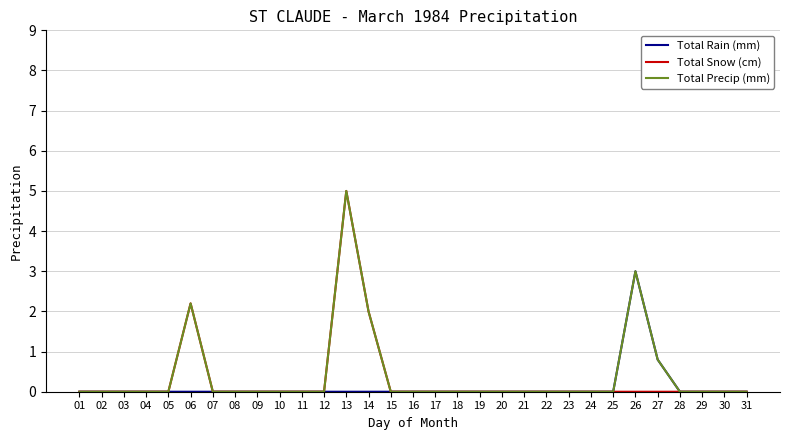

Reading left to right, what are all the values shown in this chart?

Total Rain (mm): 01=0.0	02=0.0	03=0.0	04=0.0	05=0.0	06=0.0	07=0.0	08=0.0	09=0.0	10=0.0	11=0.0	12=0.0	13=0.0	14=0.0	15=0.0	16=0.0	17=0.0	18=0.0	19=0.0	20=0.0	21=0.0	22=0.0	23=0.0	24=0.0	25=0.0	26=3.0	27=0.8	28=0.0	29=0.0	30=0.0	31=0.0
Total Snow (cm): 01=0.0	02=0.0	03=0.0	04=0.0	05=0.0	06=2.2	07=0.0	08=0.0	09=0.0	10=0.0	11=0.0	12=0.0	13=5.0	14=2.0	15=0.0	16=0.0	17=0.0	18=0.0	19=0.0	20=0.0	21=0.0	22=0.0	23=0.0	24=0.0	25=0.0	26=0.0	27=0.0	28=0.0	29=0.0	30=0.0	31=0.0
Total Precip (mm): 01=0.0	02=0.0	03=0.0	04=0.0	05=0.0	06=2.2	07=0.0	08=0.0	09=0.0	10=0.0	11=0.0	12=0.0	13=5.0	14=2.0	15=0.0	16=0.0	17=0.0	18=0.0	19=0.0	20=0.0	21=0.0	22=0.0	23=0.0	24=0.0	25=0.0	26=3.0	27=0.8	28=0.0	29=0.0	30=0.0	31=0.0